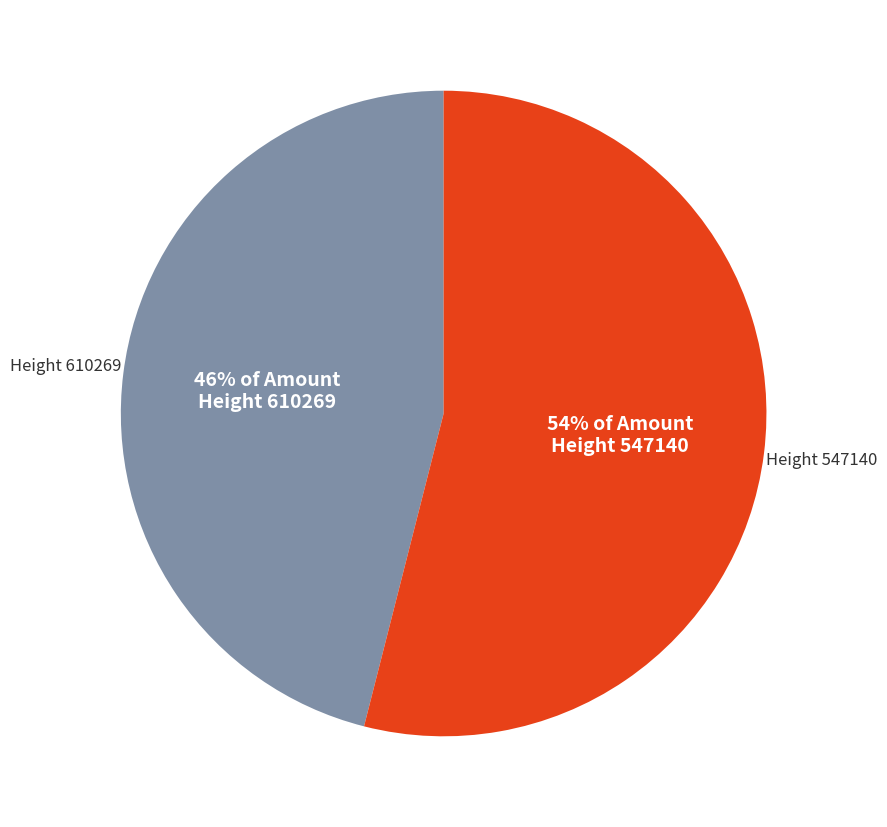

Count the number of slices in the pie.

2